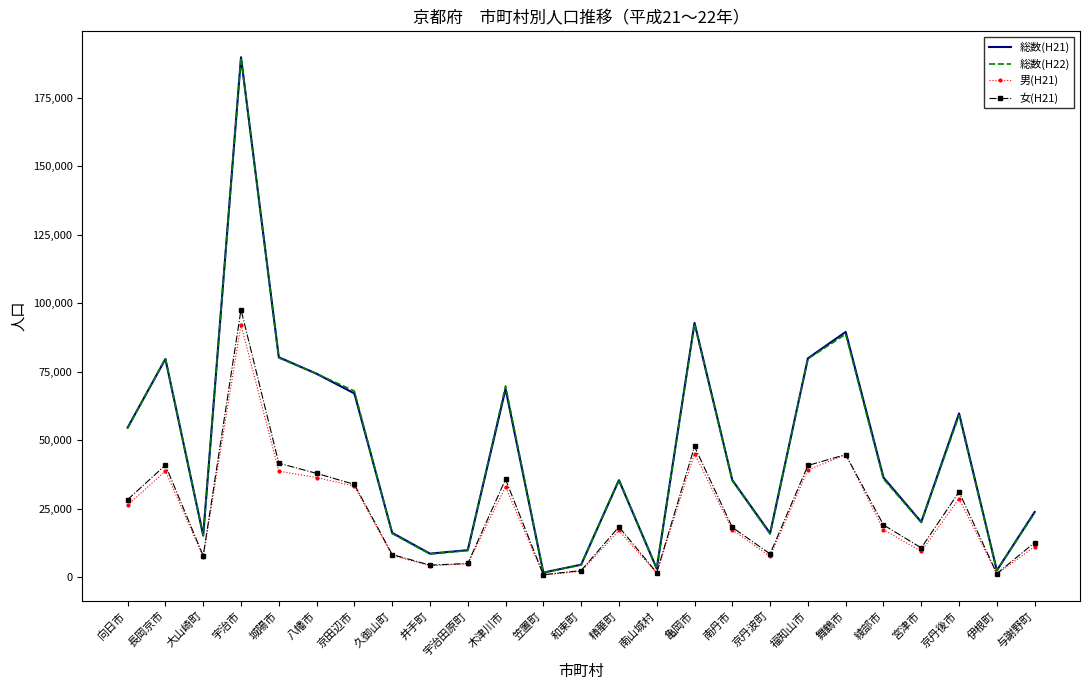

What is the spread (max minus min) of values at 南丹市?

18153